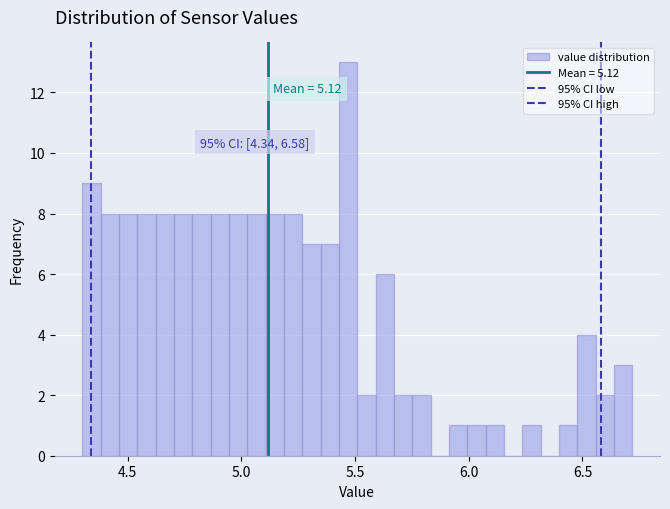

Around what value on the x-axis is the tallest bar? Give the approximate position of its centre, as read against the axis.

5.45